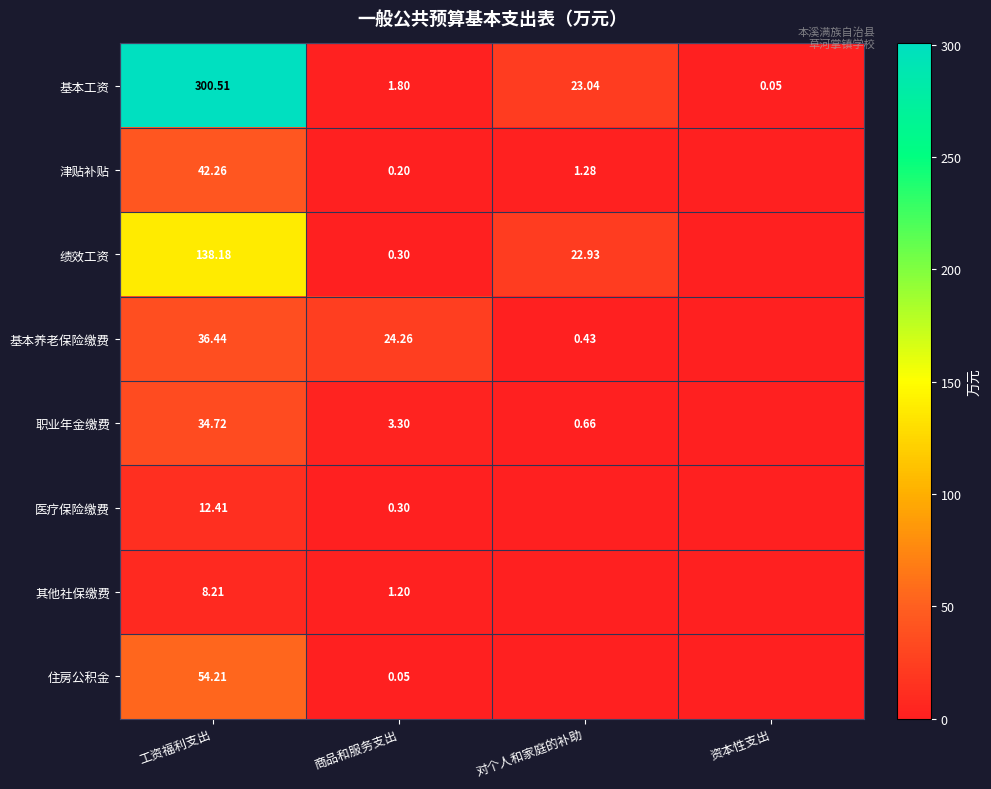

Rank the series at 工资福利支出 from highest to lowest value.

基本工资, 绩效工资, 住房公积金, 津贴补贴, 基本养老保险缴费, 职业年金缴费, 医疗保险缴费, 其他社保缴费